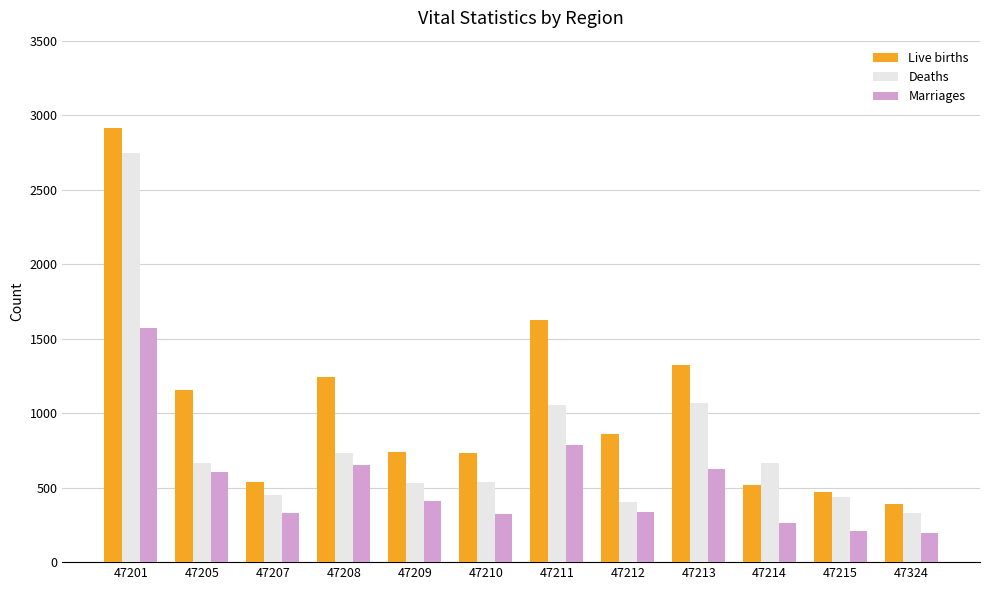

How many categories are shown in the chart?

12